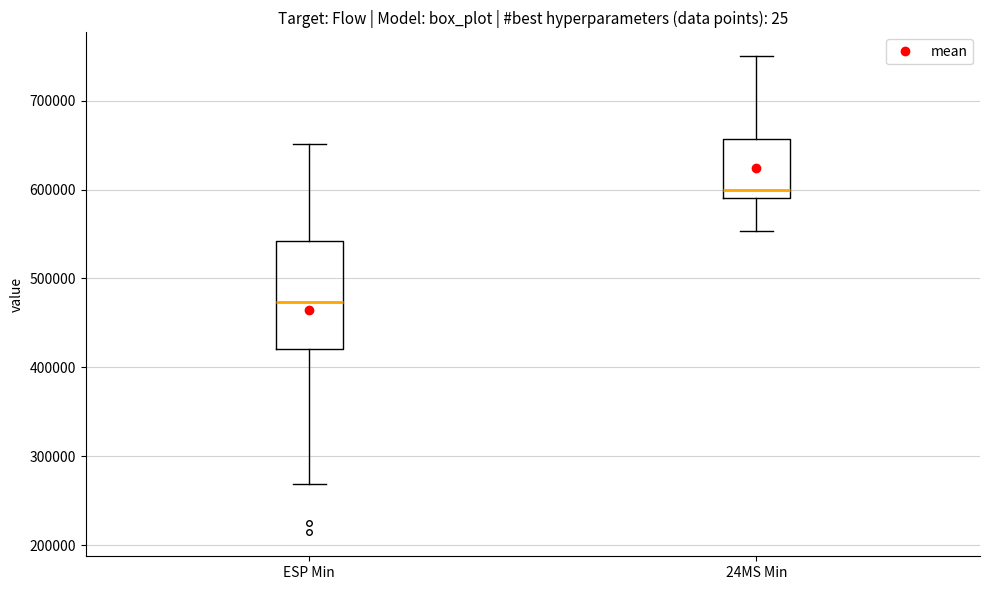

Where is the upper edge of the box for 24MS Min on the y-axis? The values are not printed on the chart, so give them approximately, as read against the axis.

660000